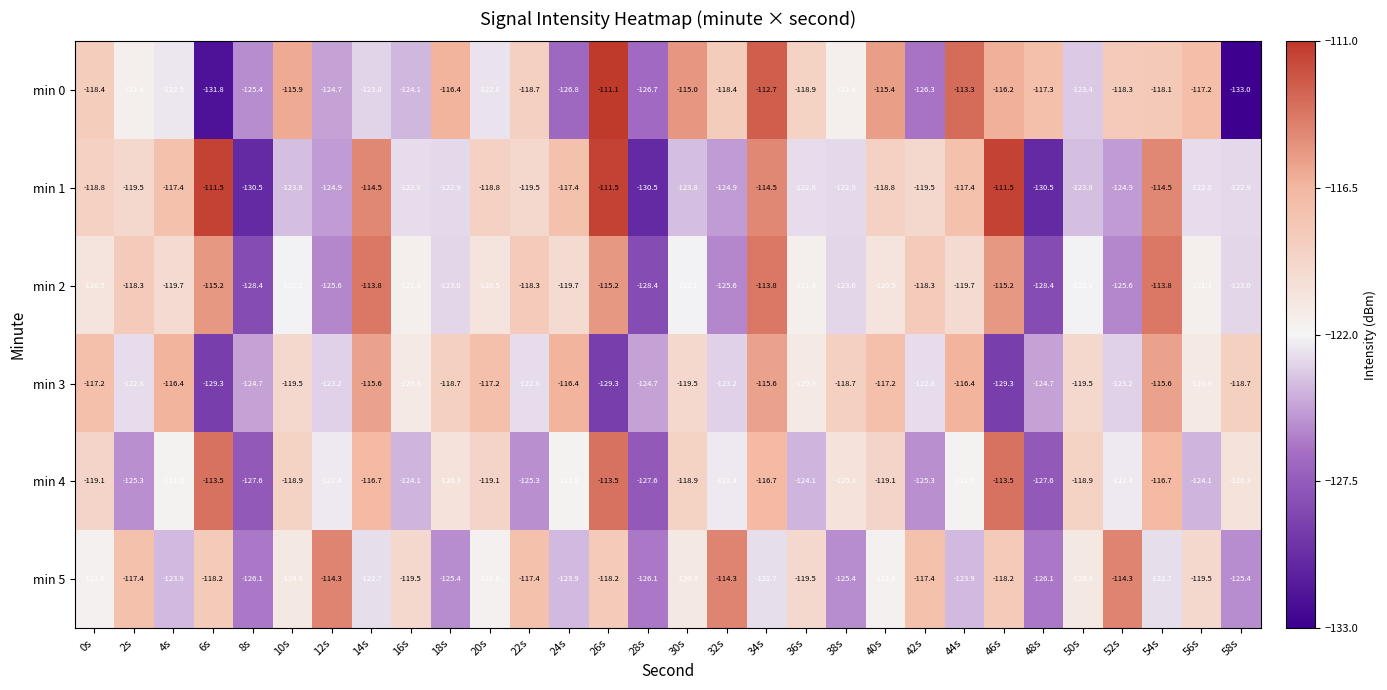

True or false: min 2 has a value of -119.7 at 4s.

True